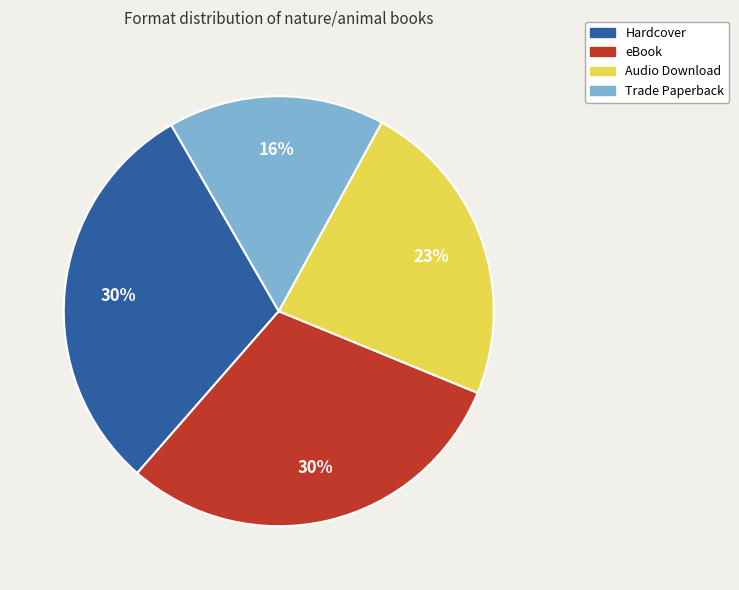

To the nearest percent, what percentage of the pie is Trade Paperback?

16%